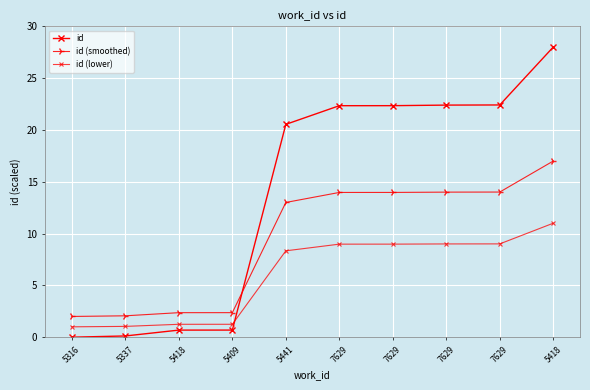

Rank the series at 7629 from highest to lowest value.

id, id (smoothed), id (lower)